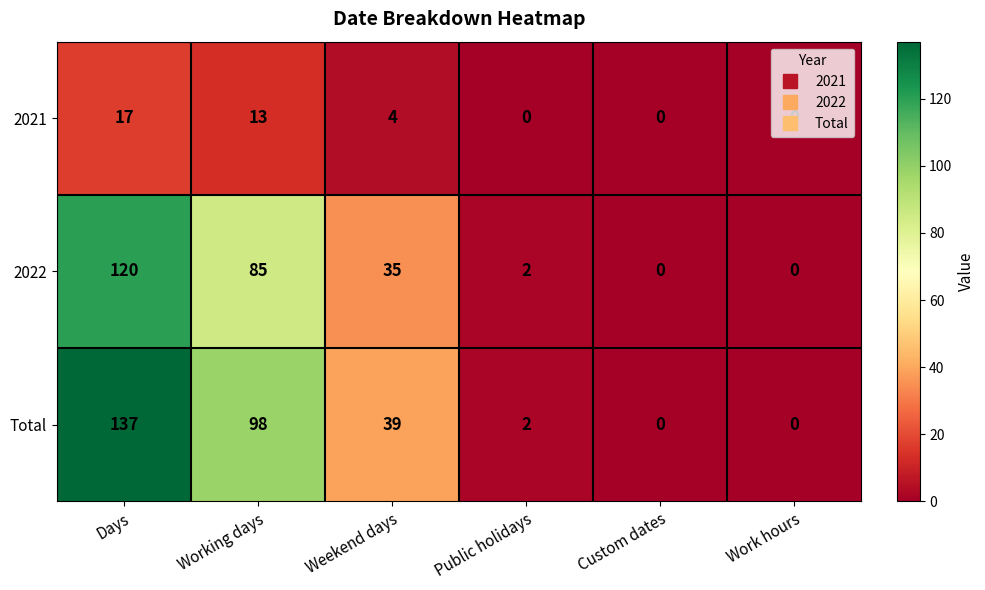

At Weekend days, list the series in order from largest to smallest.

Total, 2022, 2021